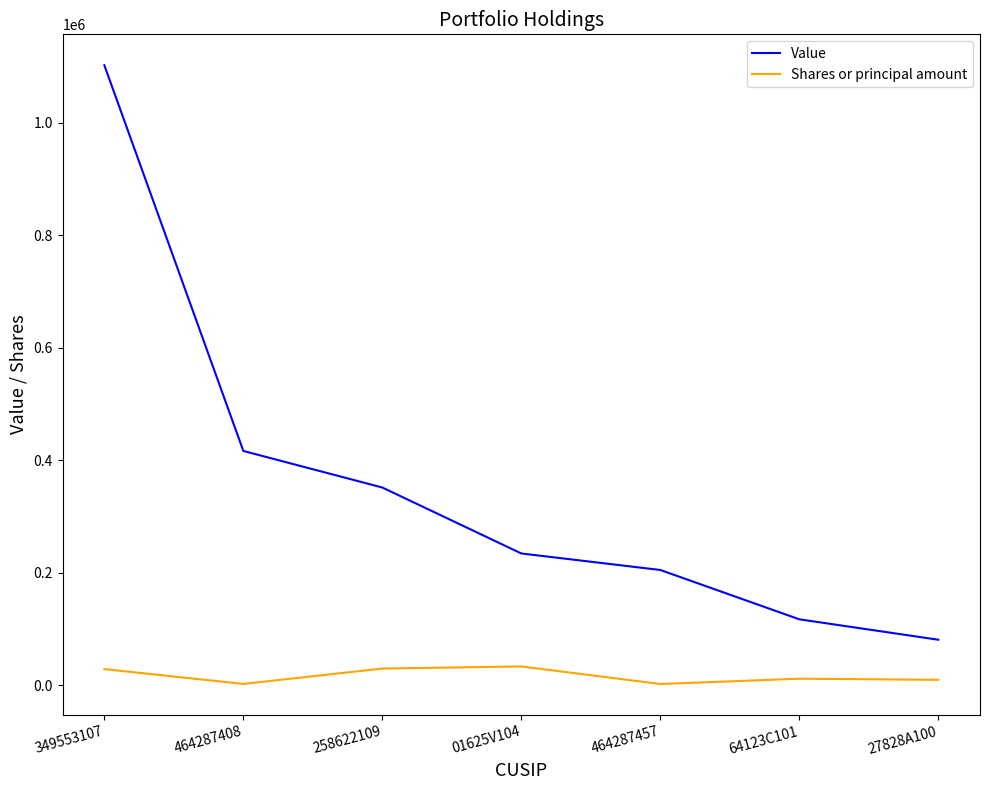

What is the sum of all Shares or principal amount values?

120021